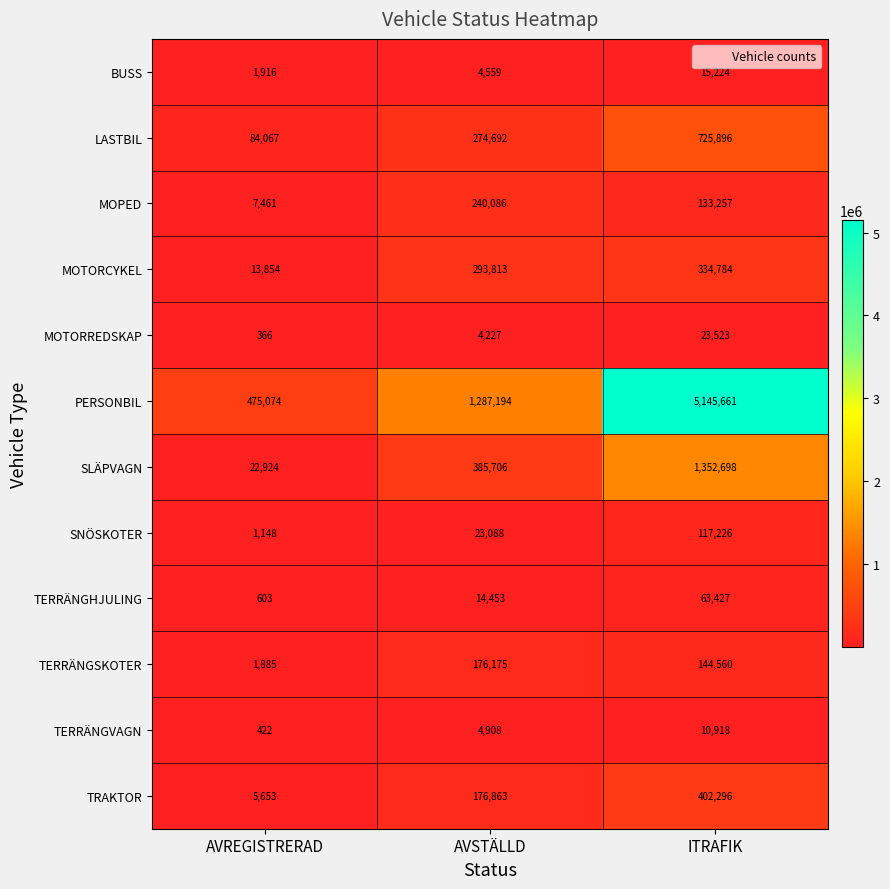

What is the difference between the highest and lowest values at AVREGISTRERAD?

474708